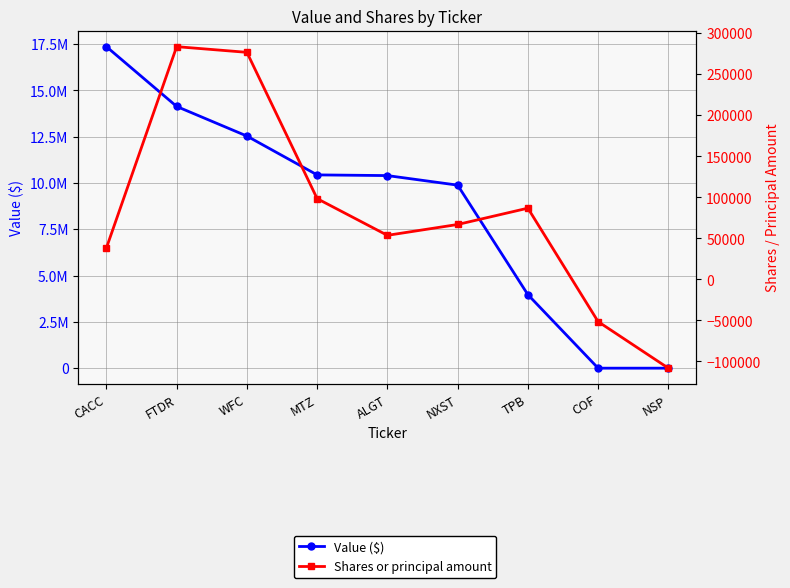

True or false: Value ($) and Shares or principal amount intersect in this chart.

False